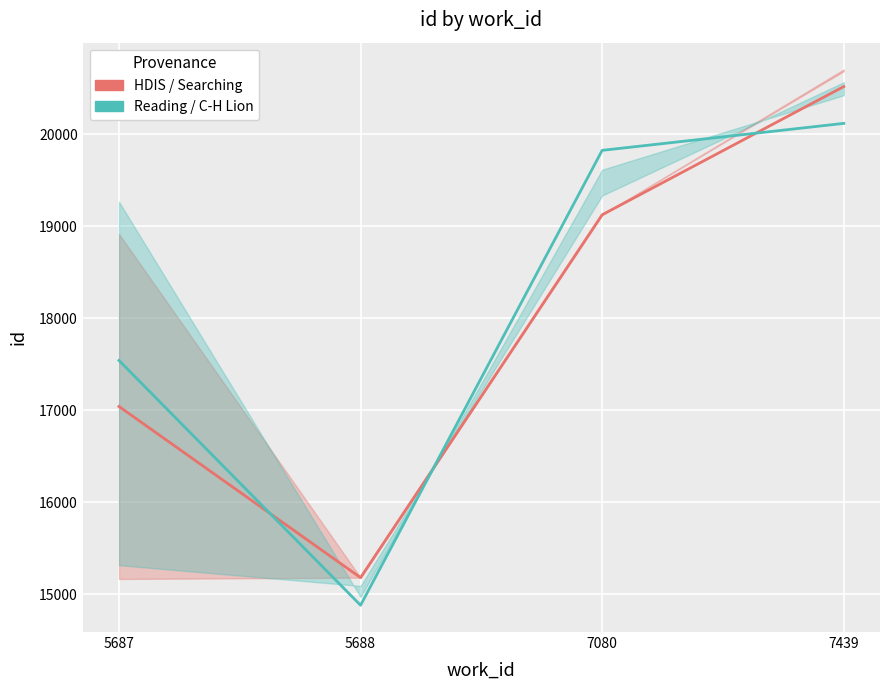

The value of HDIS / Searching at 7439 is 7544.5. True or false?

False